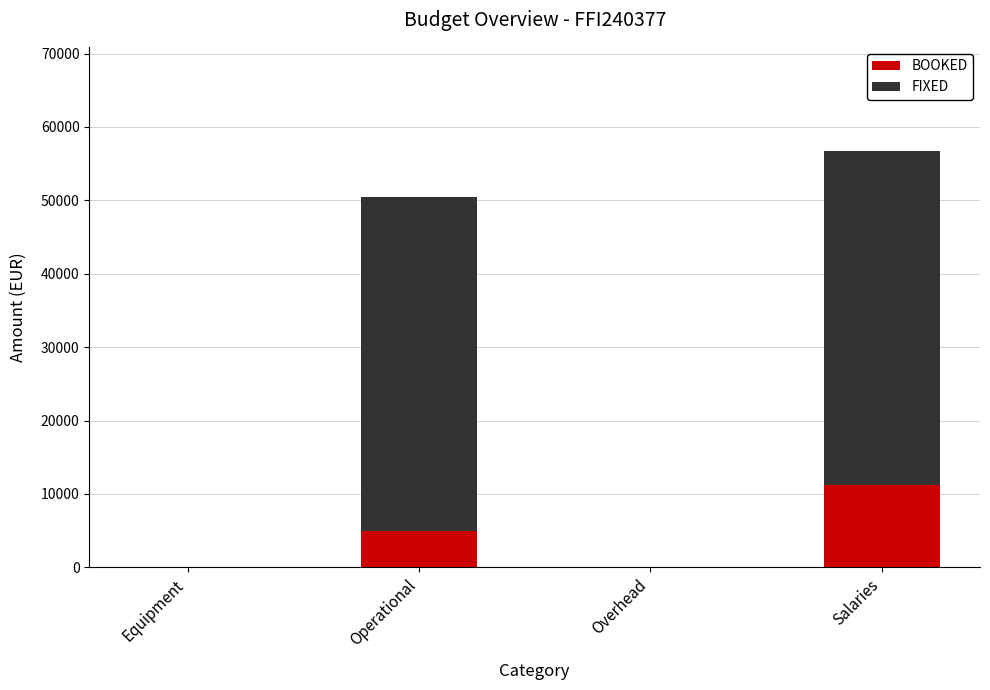

What is the sum of the BOOKED values at Operational and Equipment?

4880.4